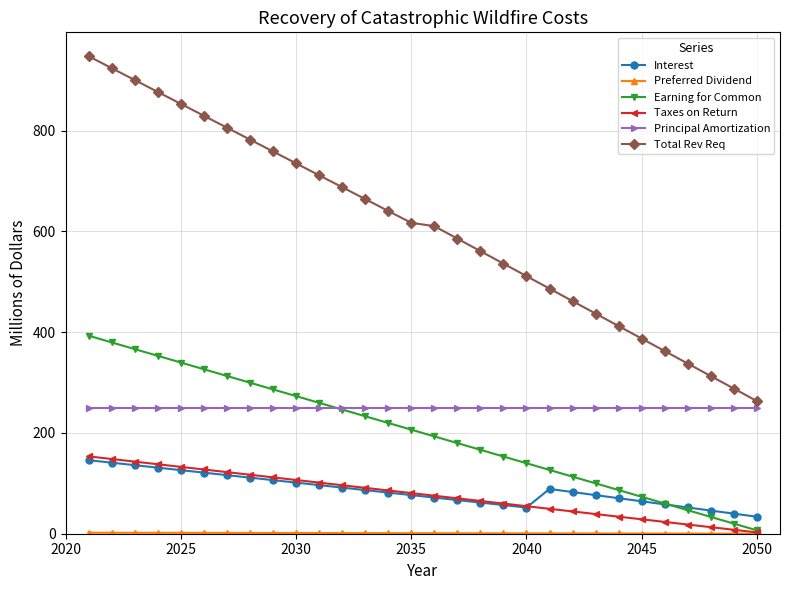

True or false: Interest has more than 0 points higher than both neighbors.

True